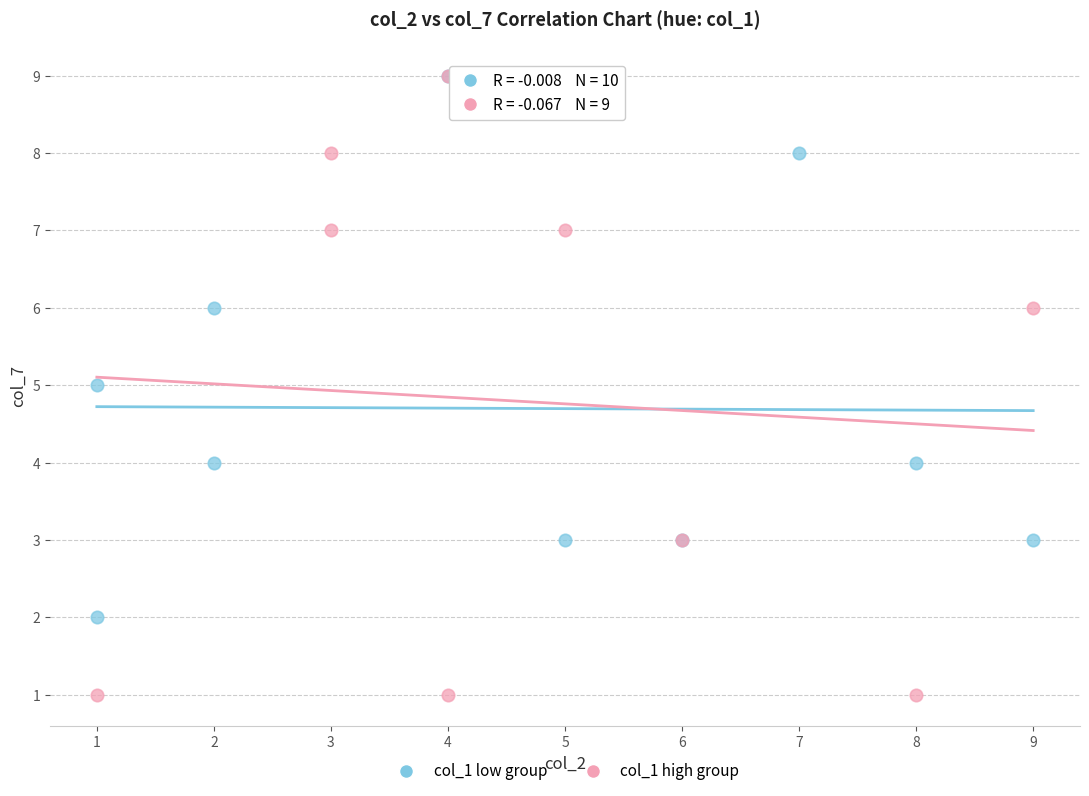

Which series has the widest spread of Y values?

col_1 high group